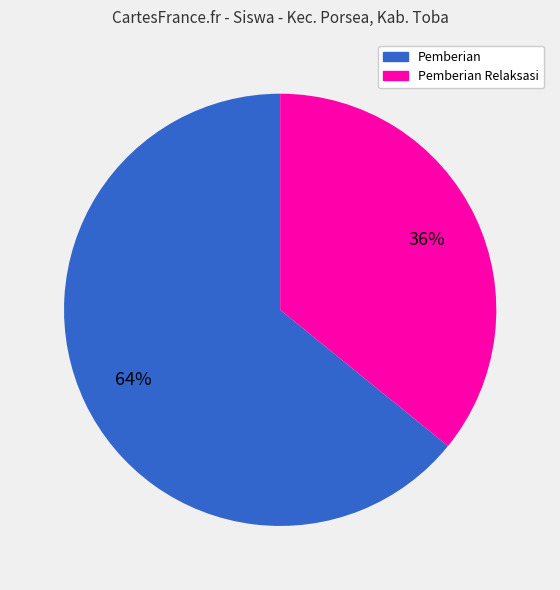

To the nearest percent, what is the average slice percentage?

50%